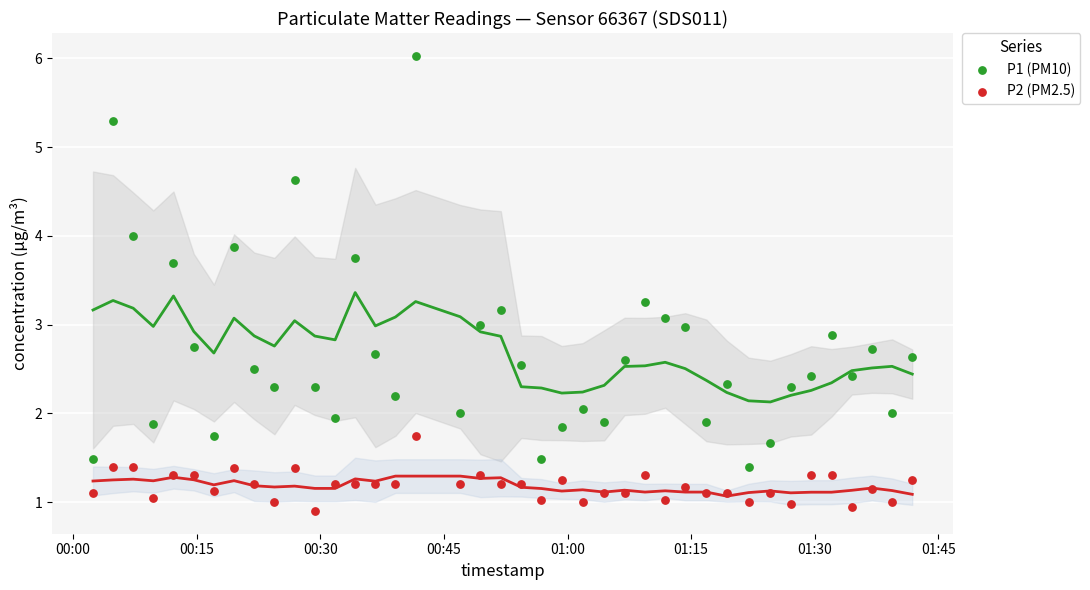

Across all data points, what is the range of Y values (max minus min)?

5.1